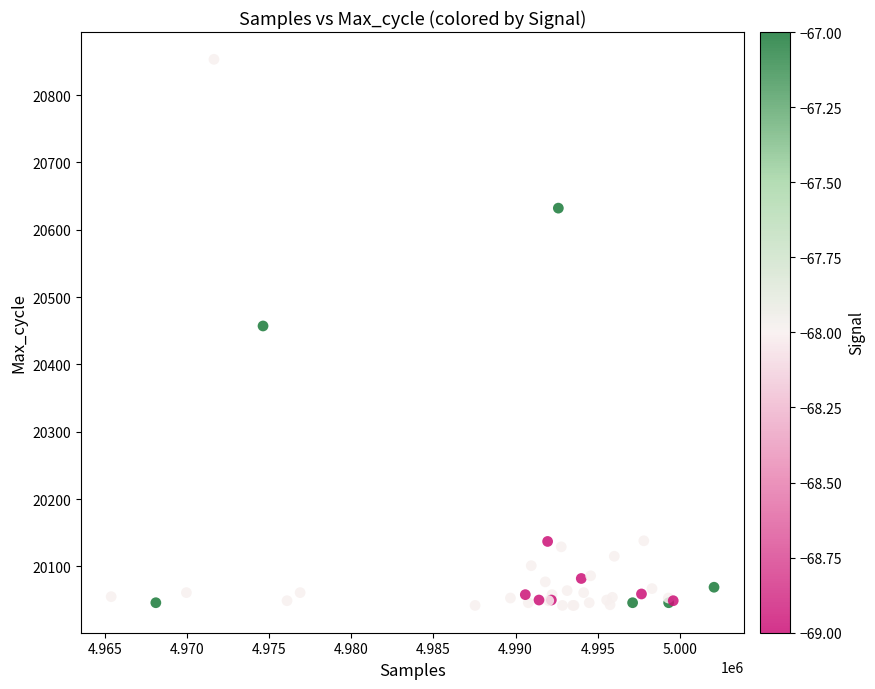

What Y value in the scatter plot is closest to 20447?

20457